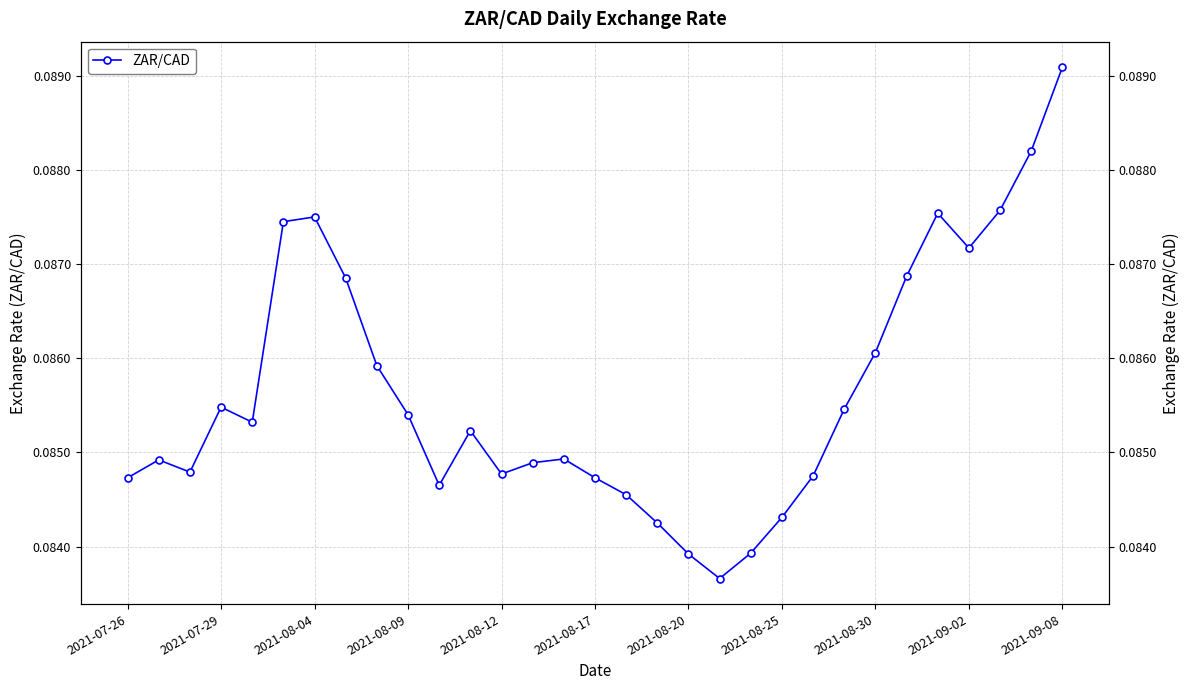

Reading right to left, what are all the values shown in this chart?

0.1	0.1	0.1	0.1	0.1	0.1	0.1	0.1	0.1	0.1	0.1	0.1	0.1	0.1	0.1	0.1	0.1	0.1	0.1	0.1	0.1	0.1	0.1	0.1	0.1	0.1	0.1	0.1	0.1	0.1	0.1